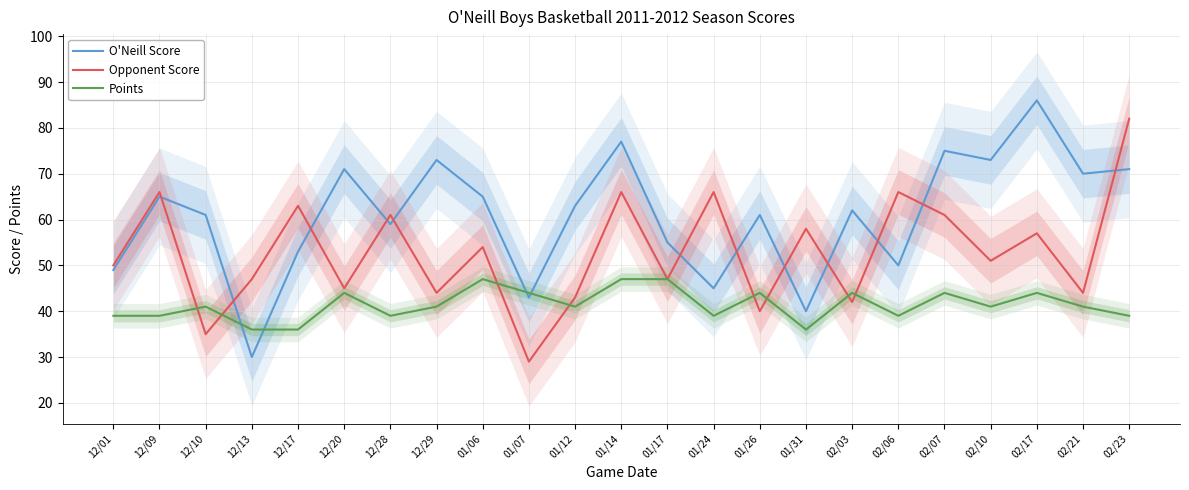

List the labels in order of Opponent Score value, smallest first.

01/07, 12/10, 01/26, 02/03, 01/12, 12/29, 02/21, 12/20, 12/13, 01/17, 12/01, 02/10, 01/06, 02/17, 01/31, 12/28, 02/07, 12/17, 12/09, 01/14, 01/24, 02/06, 02/23